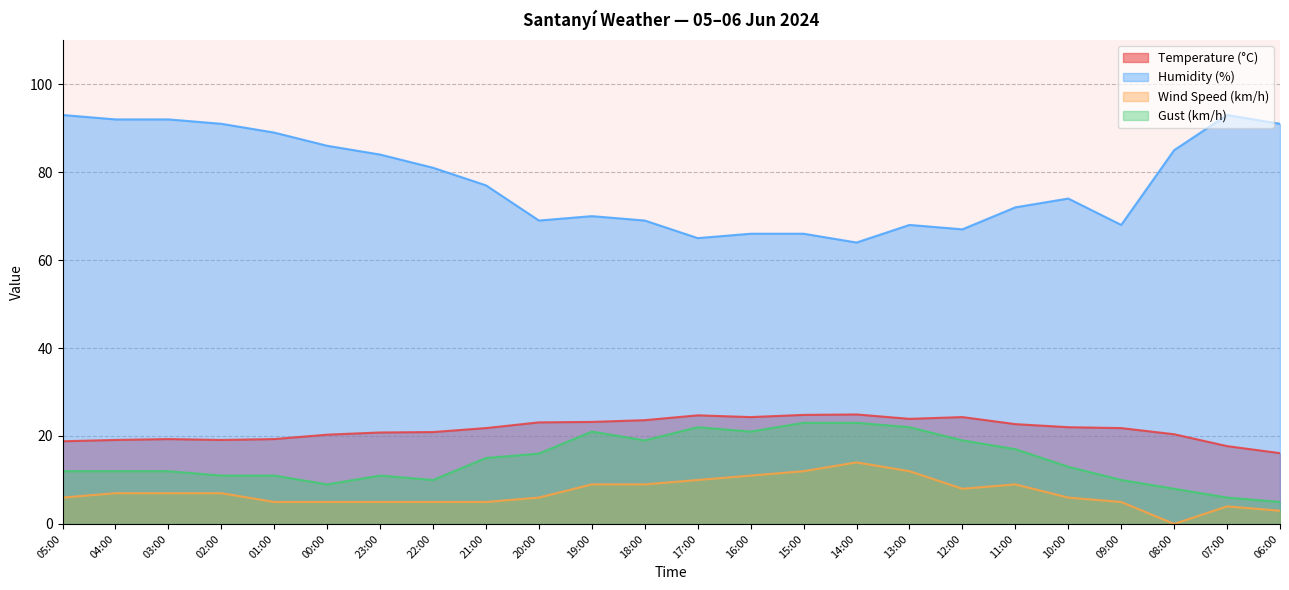

Which series has the largest total across all categories?

Humidity (%)